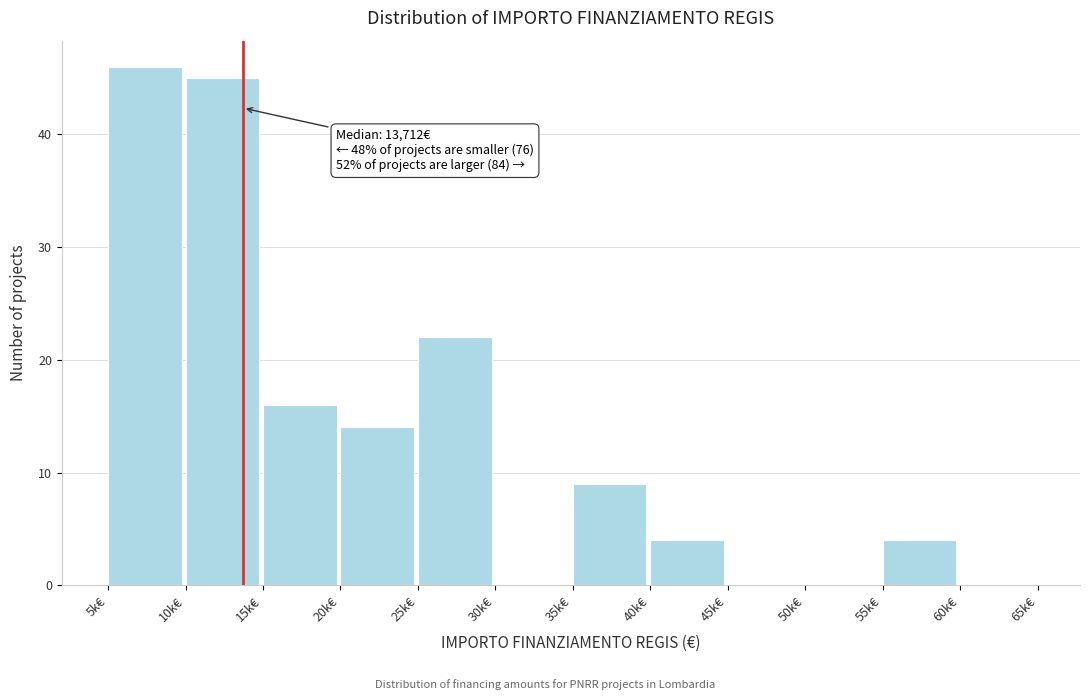

Reading left to right, list all the values displayed in this chart.

5k€=46	10k€=45	15k€=16	20k€=14	25k€=22	30k€=0	35k€=9	40k€=4	45k€=0	50k€=0	55k€=4	60k€=0